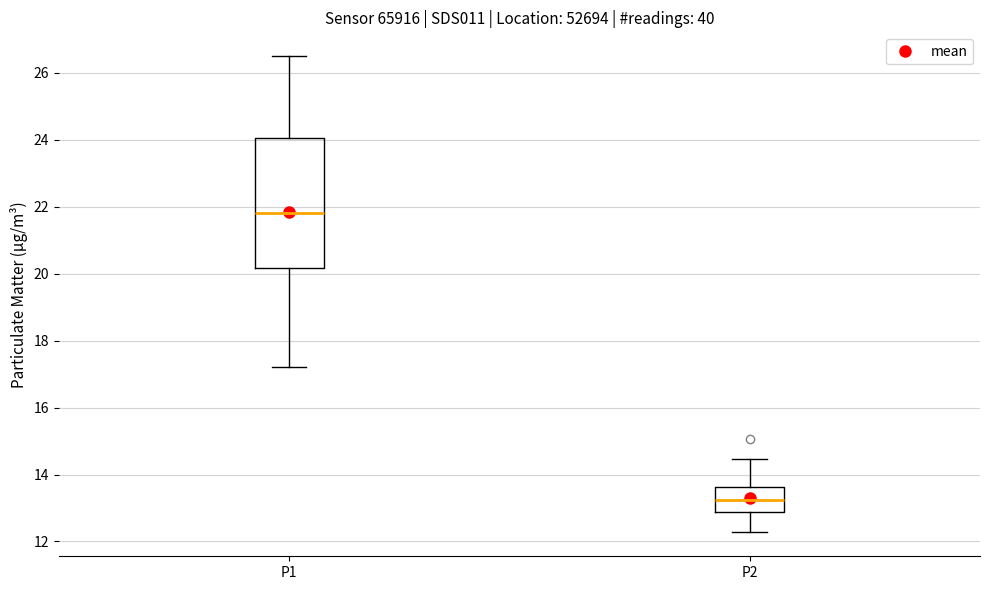

Which box's median line is the lowest?

P2